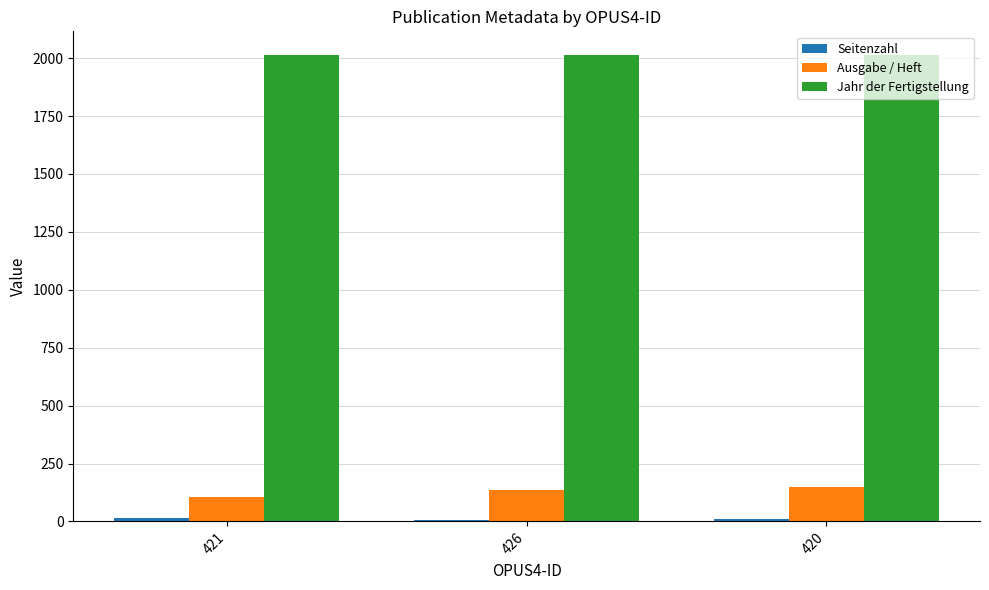

What is the minimum value for Ausgabe / Heft?

105